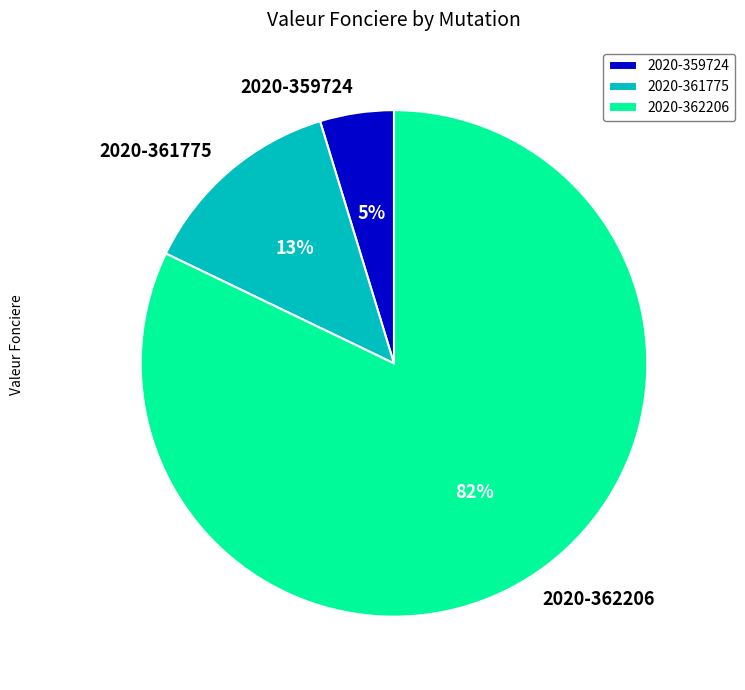

Does 2020-362206 account for over 50% of the chart?

Yes